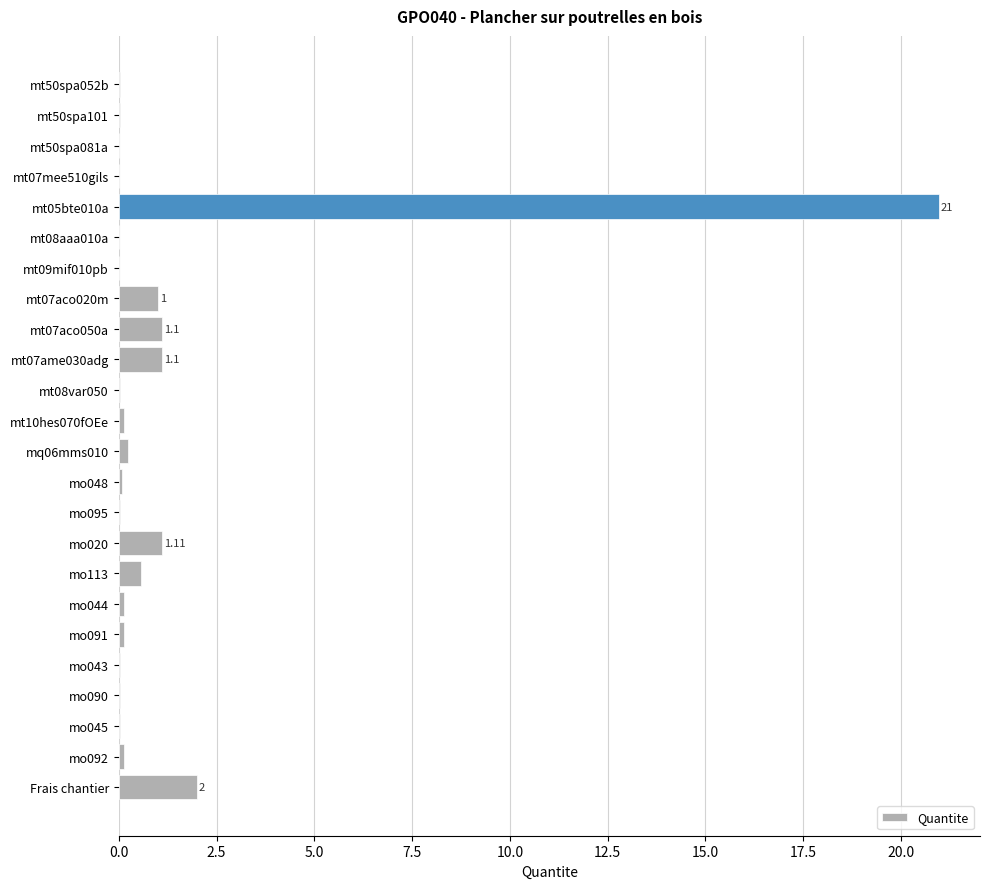

What is the sum of all values?

29.0